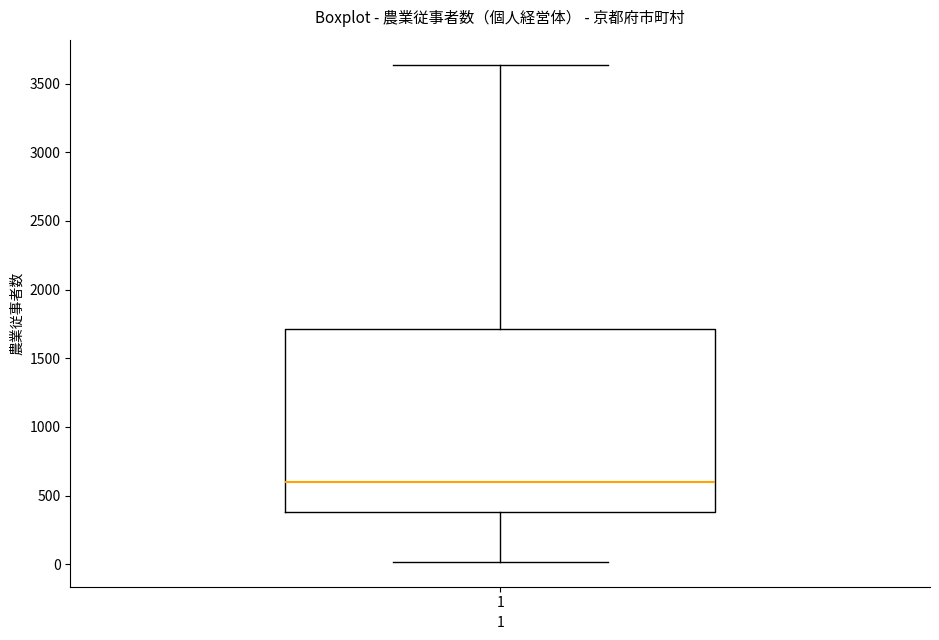

Where does the median line of the box at x = 1 sit on the y-axis? The values are not printed on the chart, so give them approximately, as read against the axis.

600